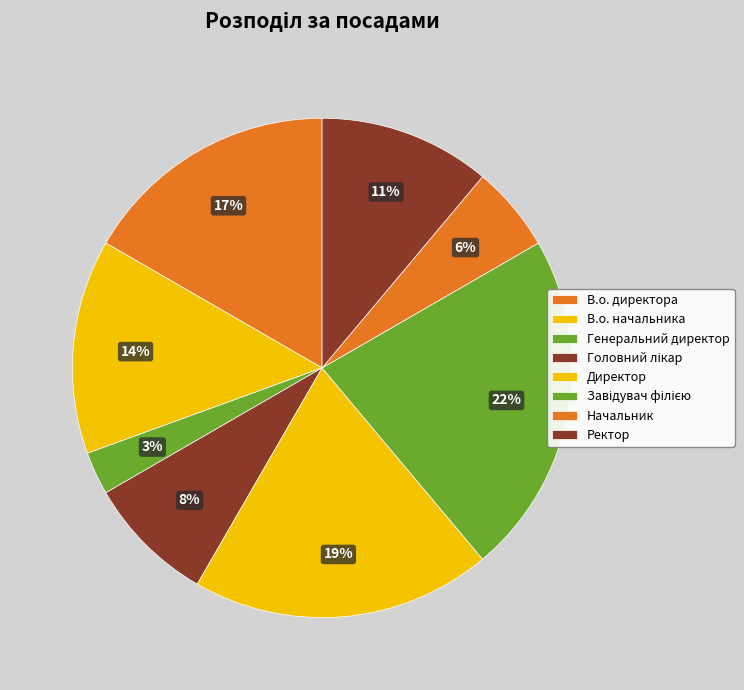

Count the number of slices in the pie.

8